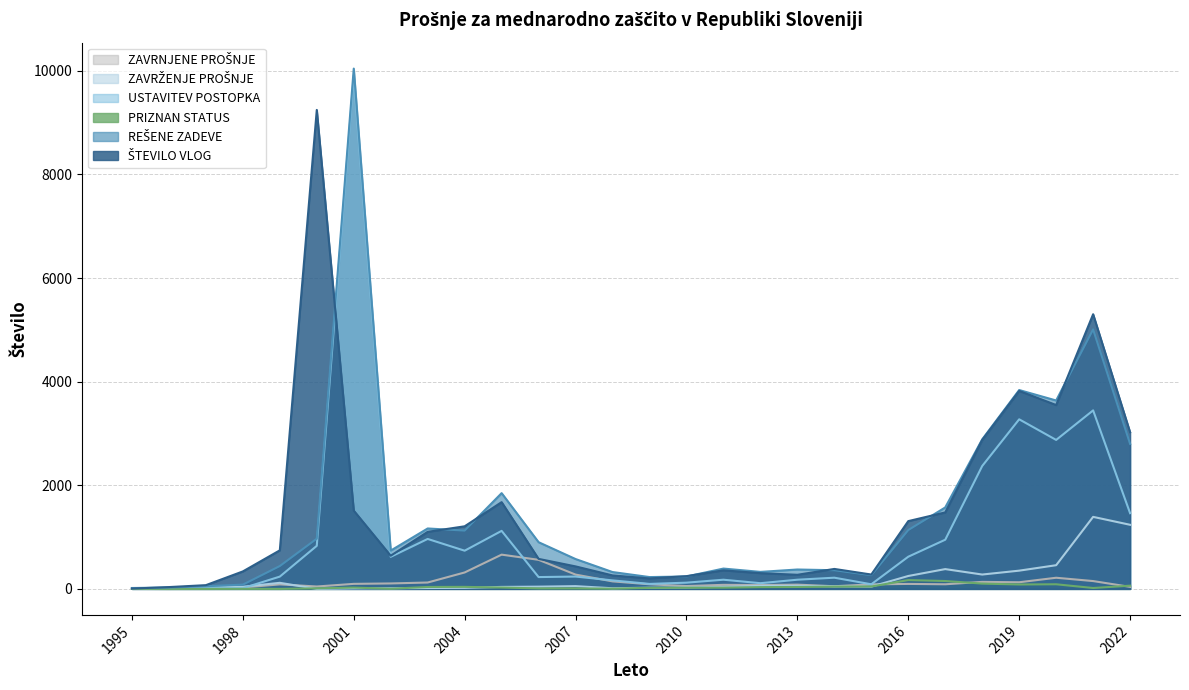

Where is the first local minimum for ZAVRŽENJE PROŠNJE?

2000